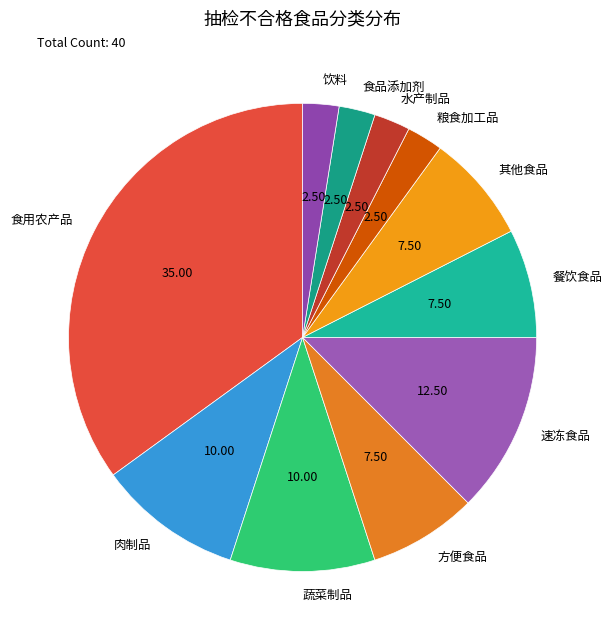

Does any single category account for the majority?

No